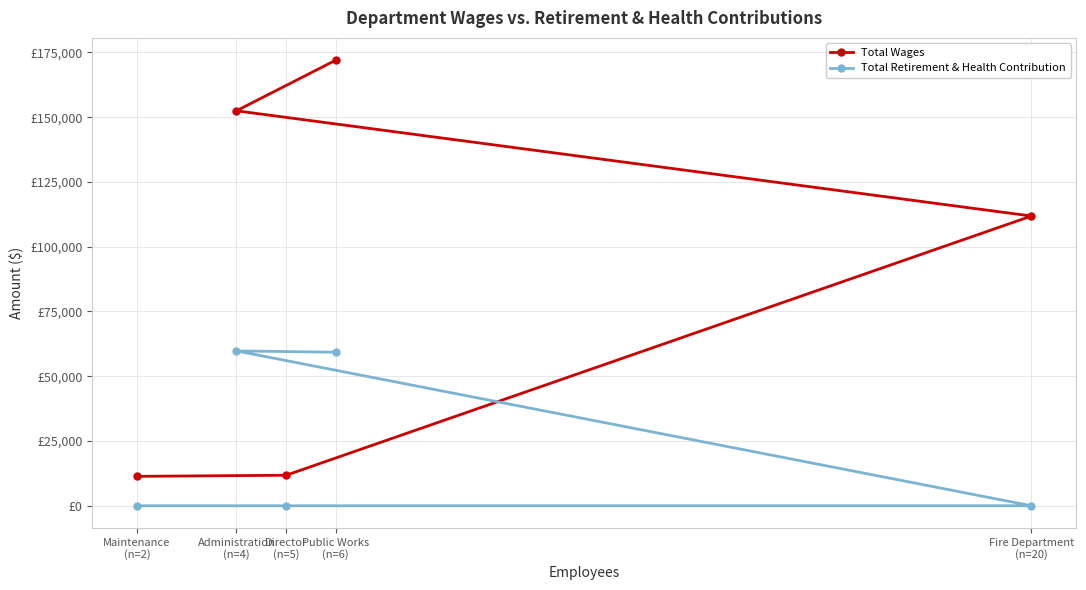

How many data points in Total Wages are above 111838?

2